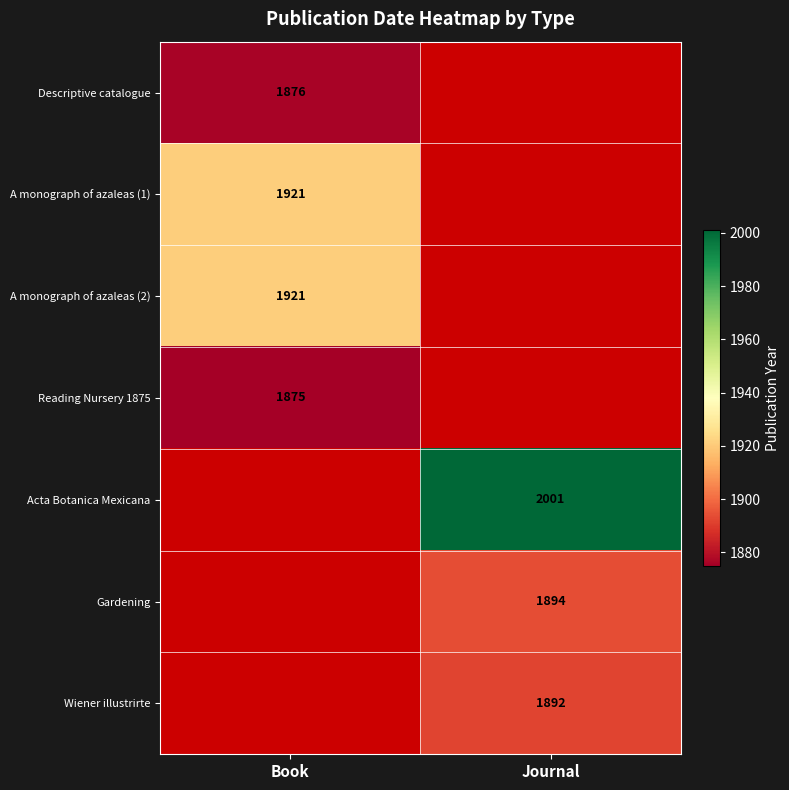

The value of Descriptive catalogue at Book is 1876. True or false?

True